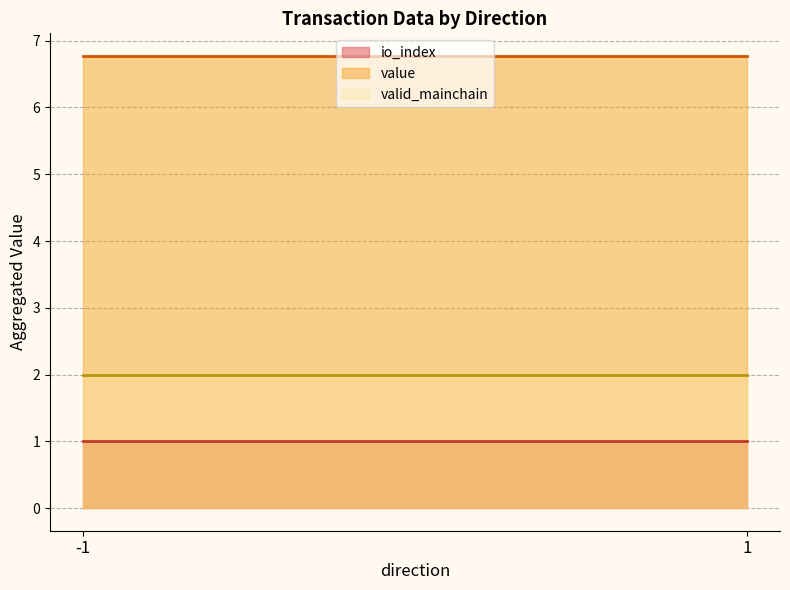

What is the spread (max minus min) of values at -1?

5.8